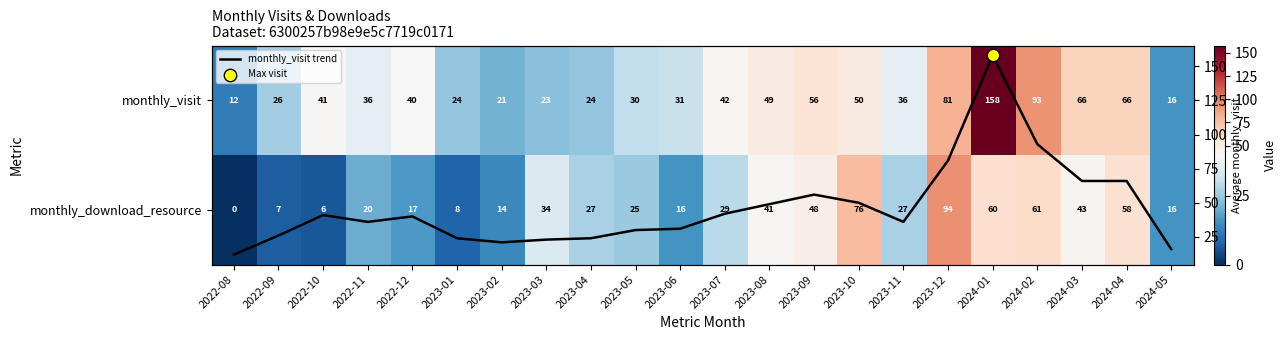

At which category is the sum across all series the highest?

2024-01